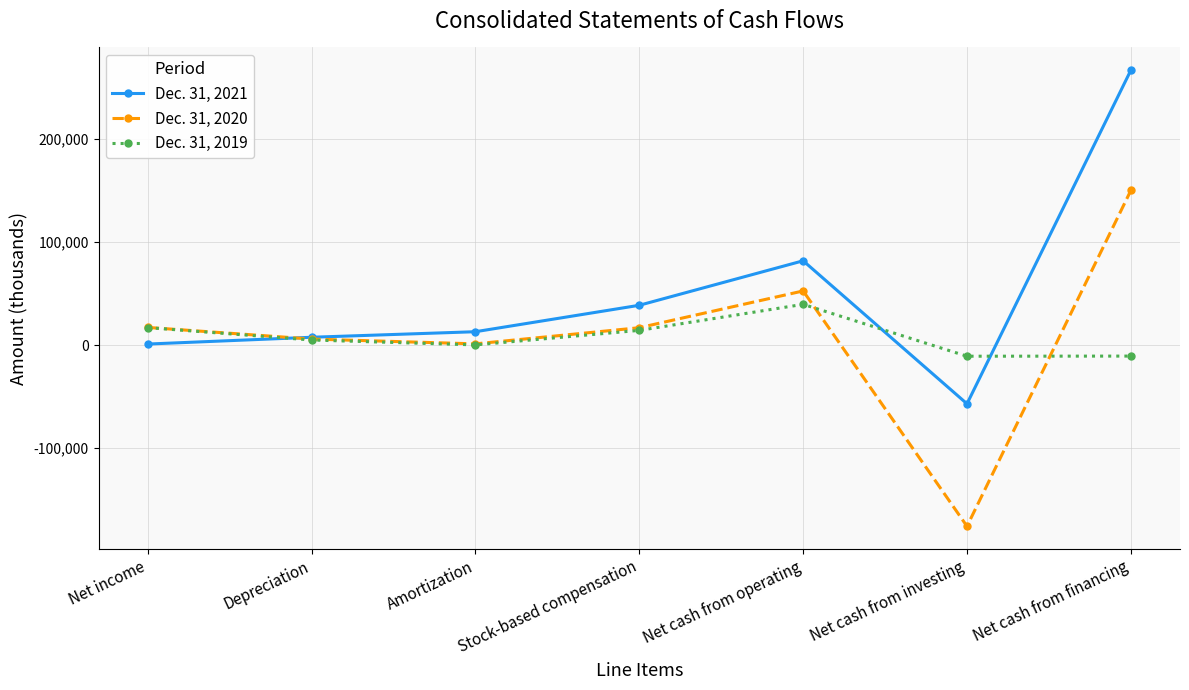

The Dec. 31, 2020 series shows 52453 at Net cash from operating. True or false?

True